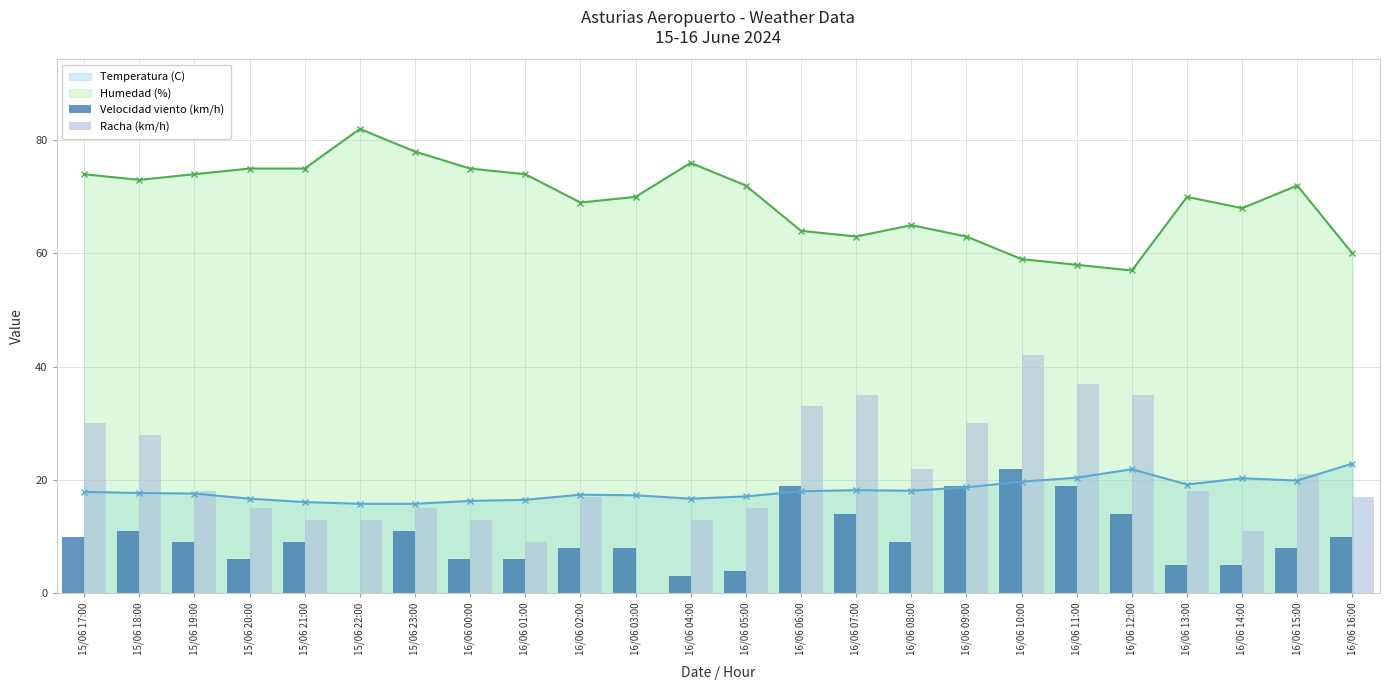

Is the value of Velocidad viento (km/h) at 15/06 17:00 greater than the value of Racha (km/h) at 16/06 03:00?

Yes